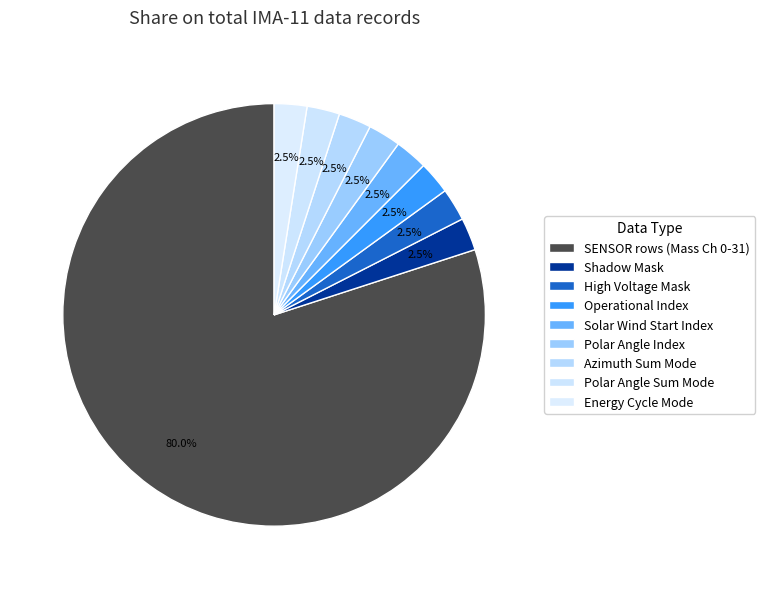

Count the number of slices in the pie.

9